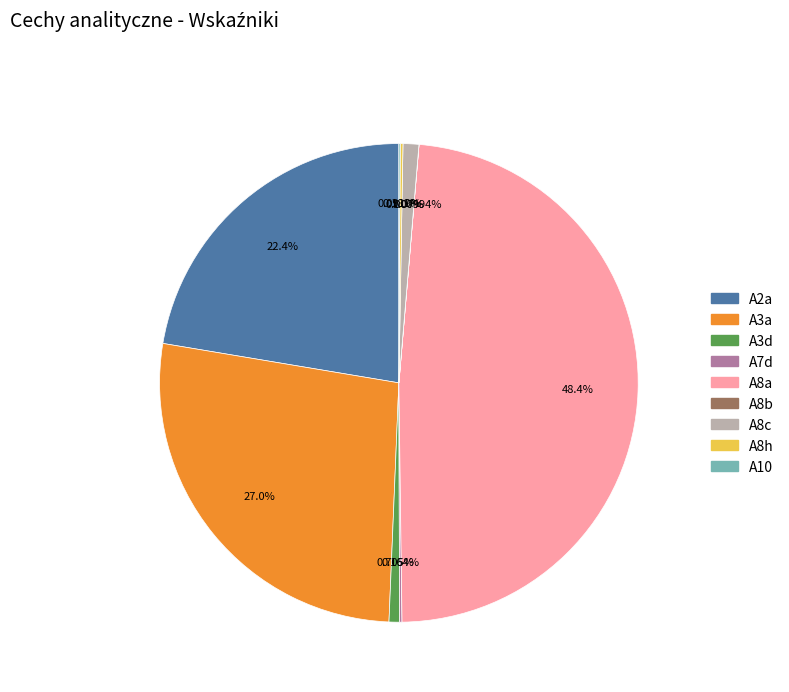

Approximately how many times larger is the value at A3a compared to A3d?

38.3